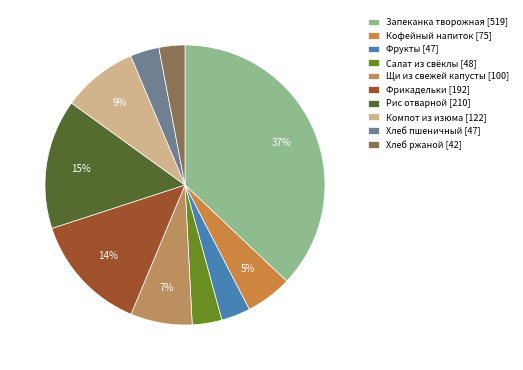

How many segments does this pie chart have?

10